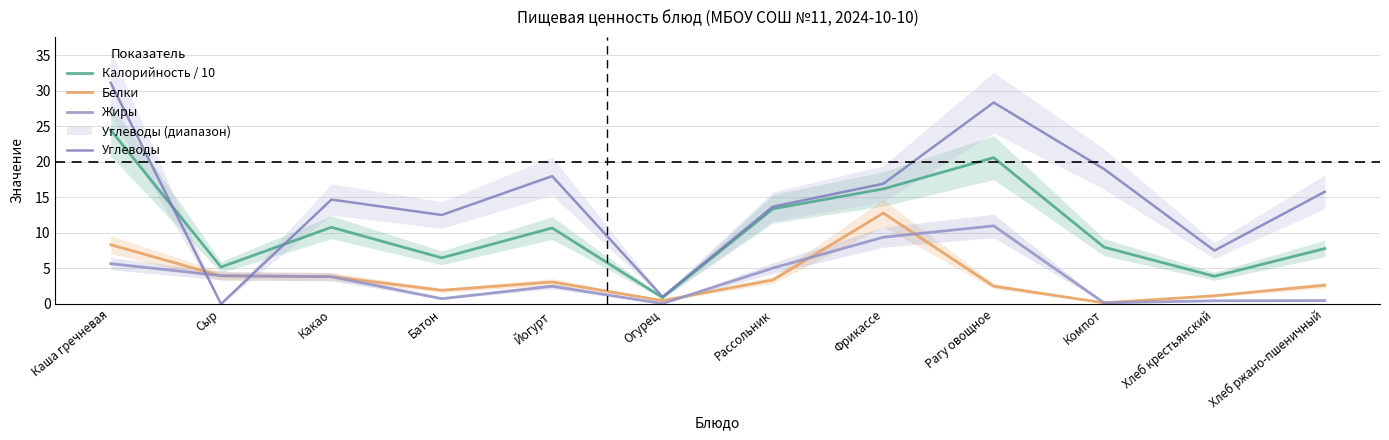

What is the lowest value of the Белки series?

0.2